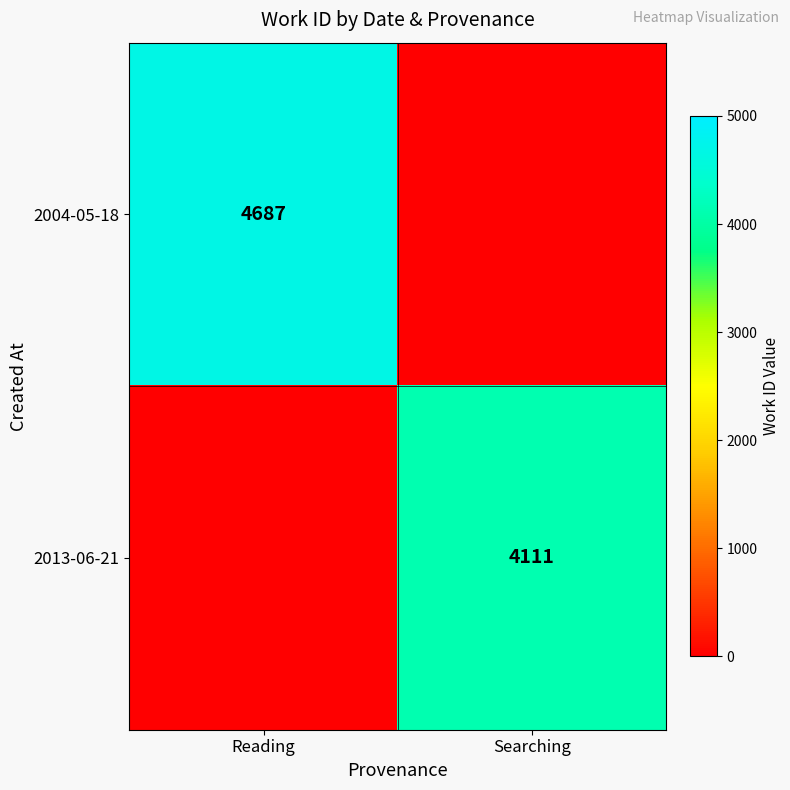

True or false: 2013-06-21 has a value of 6872 at Searching.

False